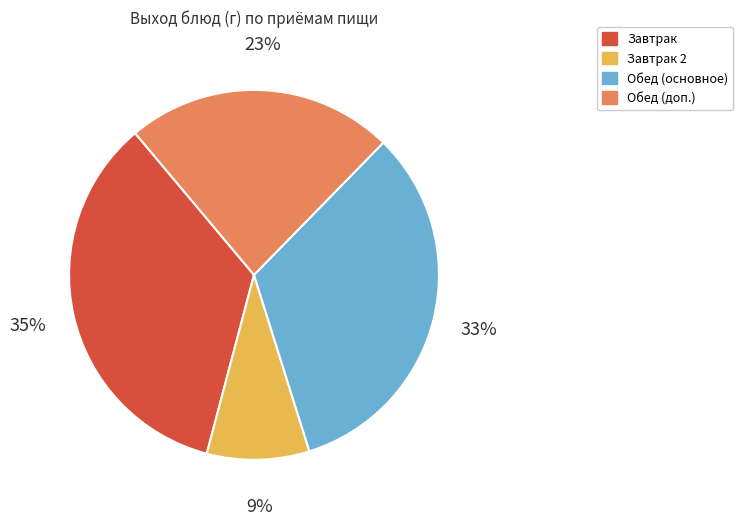

To the nearest percent, what is the average slice percentage?

25%